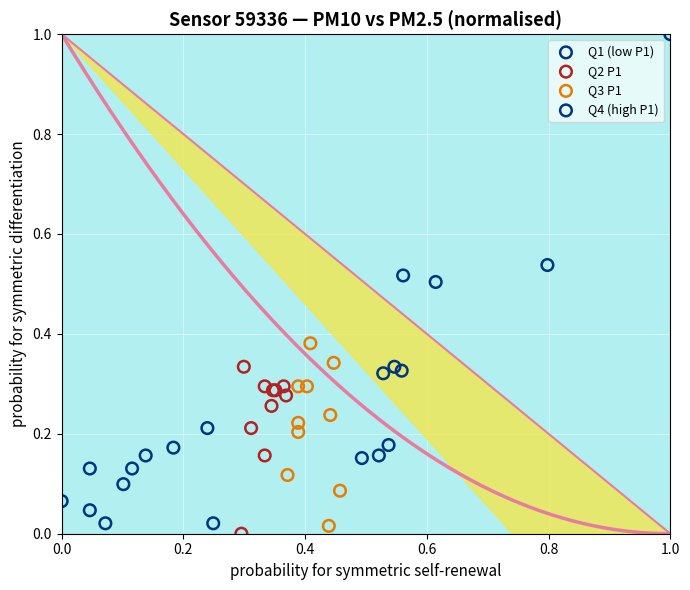

Which series has the largest Y range (max minus min)?

Q4 (high P1)